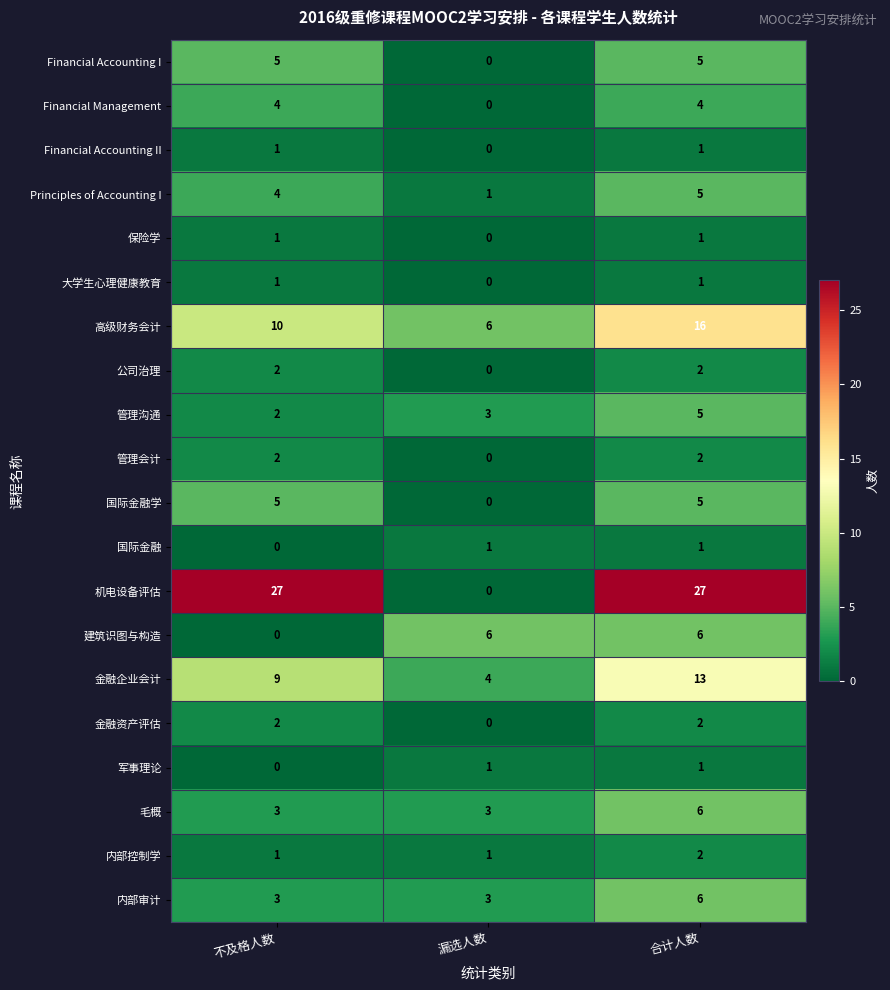

Which category has the highest value in the 高级财务会计 series?

合计人数